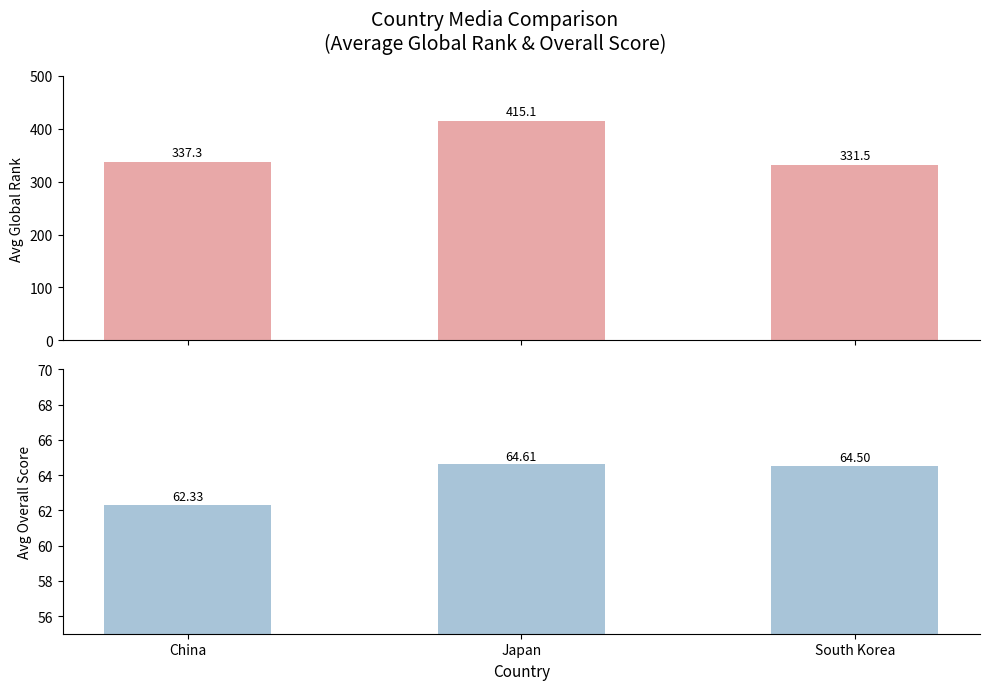

Count the Avg Overall Score values in the range 62 to 64.

1